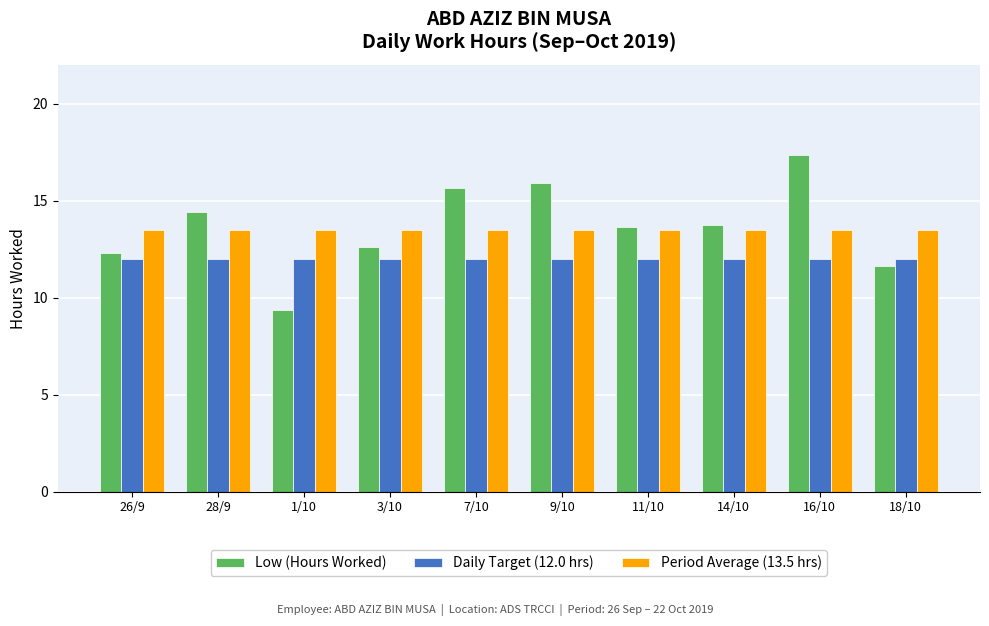

What is the label of the 5th bar from the left?

7/10